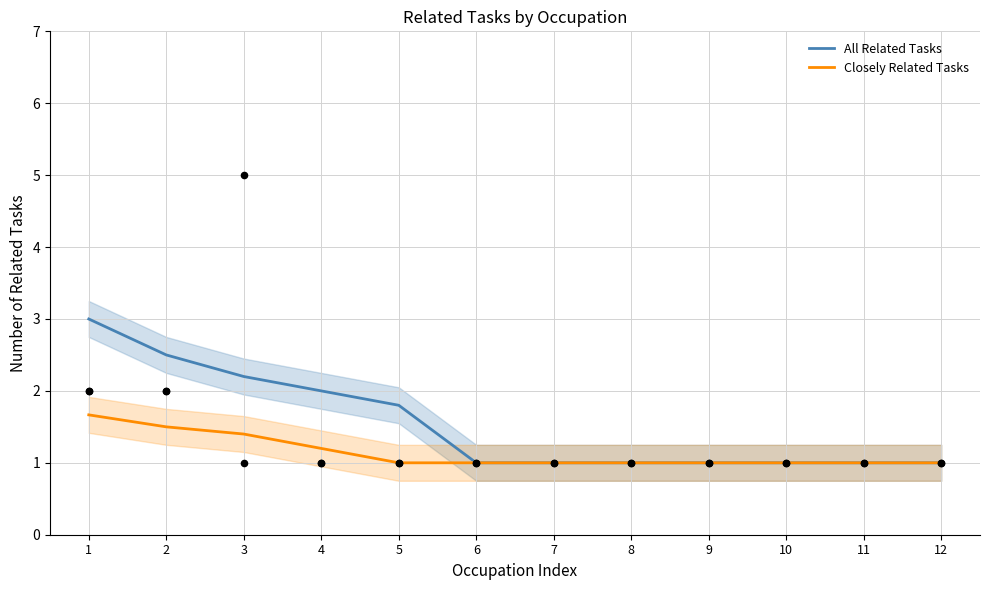

Which series reaches the minimum Y coordinate?

All Related Tasks